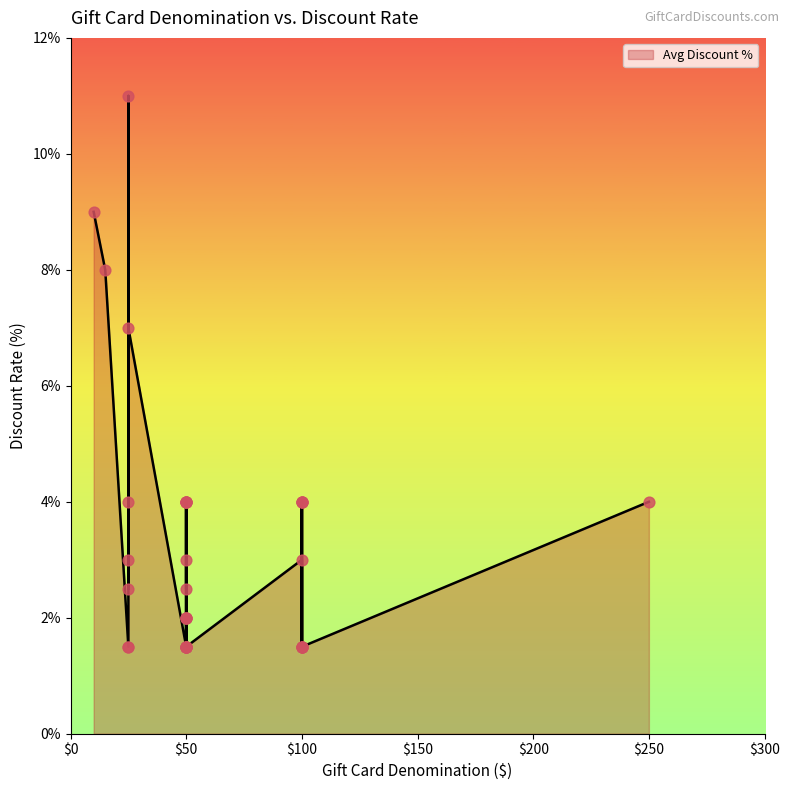

Between 100 and 100, which is larger?

100